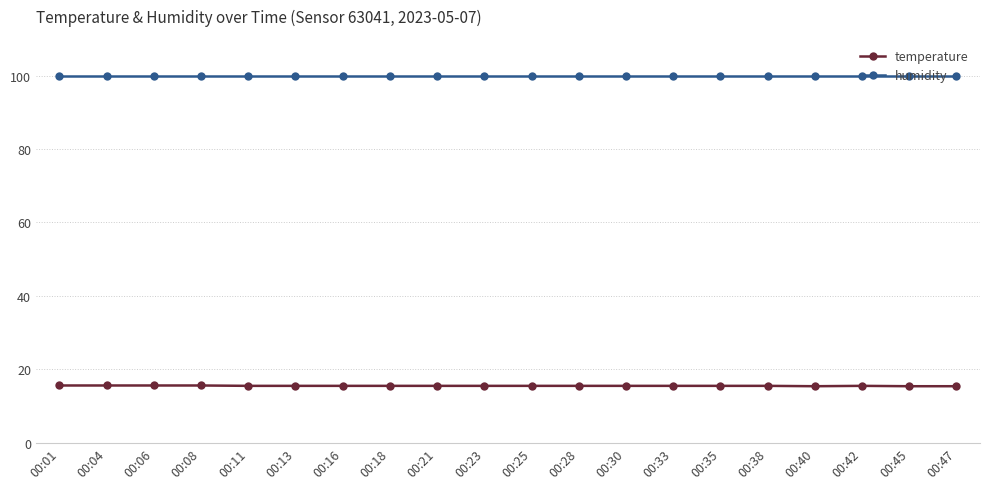

True or false: temperature and humidity intersect in this chart.

False